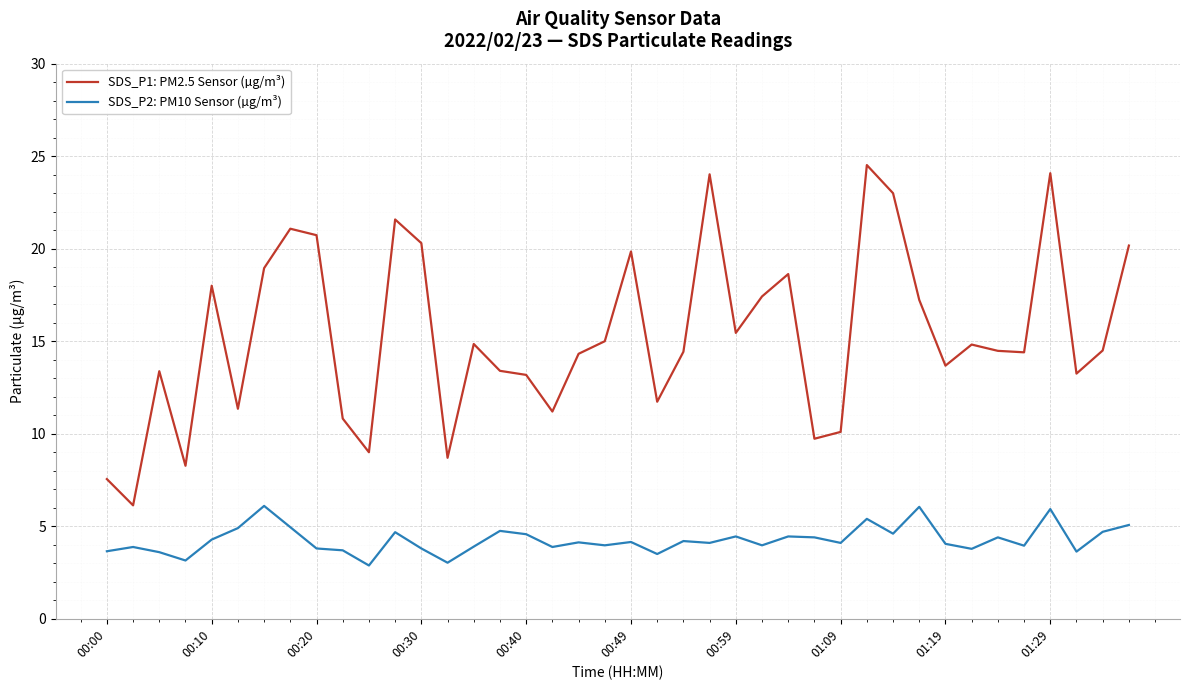

True or false: SDS_P2: PM10 Sensor (µg/m³) and SDS_P1: PM2.5 Sensor (µg/m³) intersect in this chart.

False